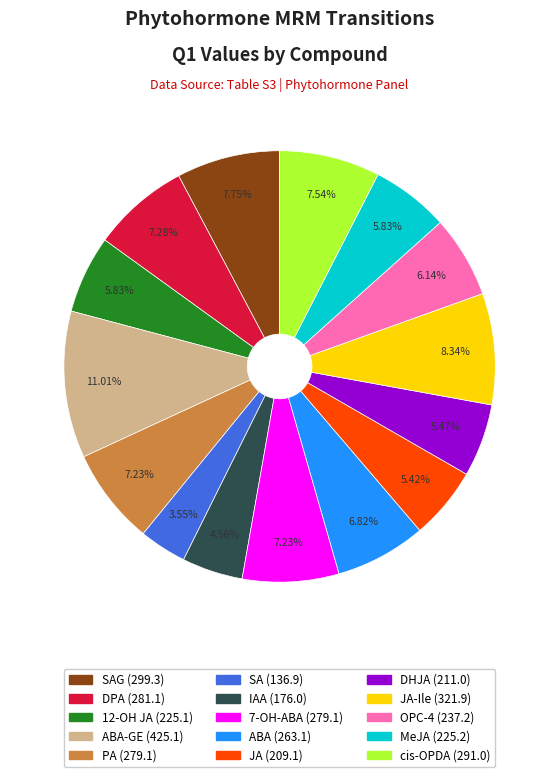

Does any single category account for the majority?

No